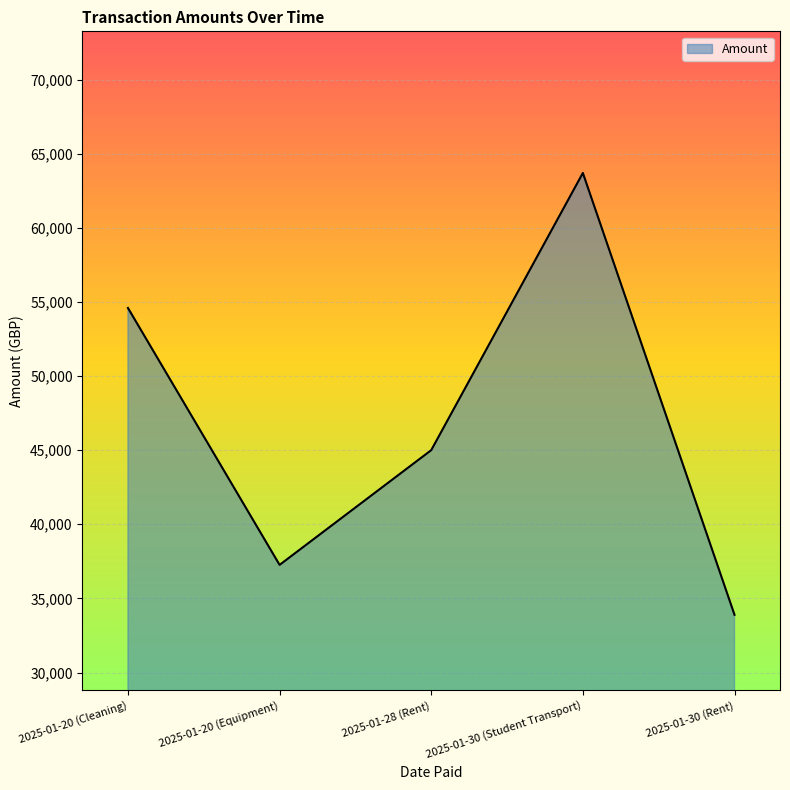

Where is the data nearest to the value 48796?

2025-01-28 (Rent)